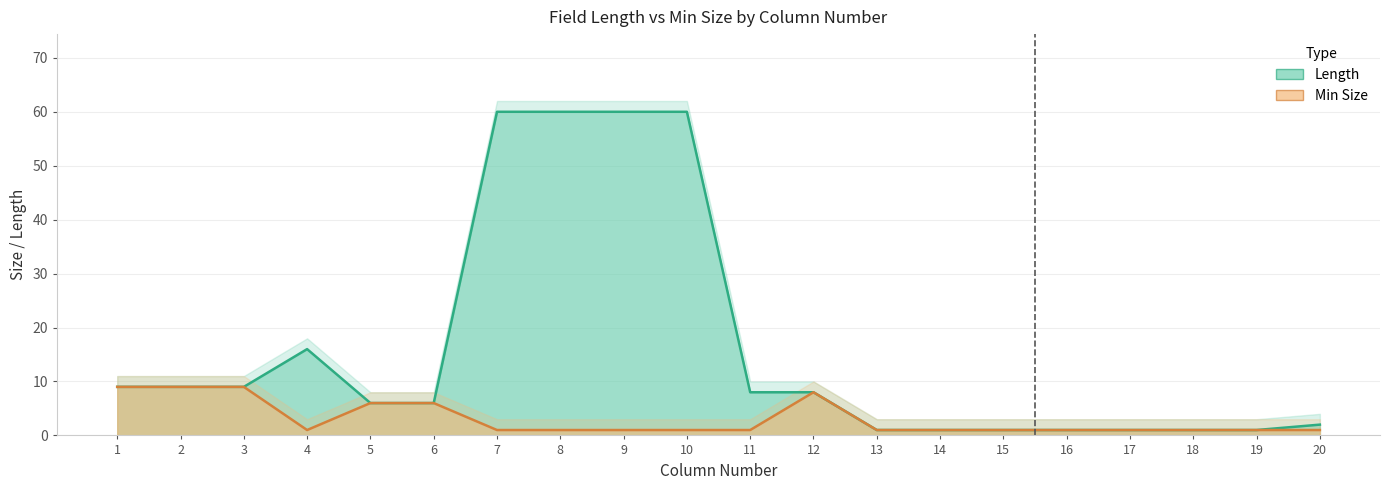

At which label does Length reach its minimum?

13